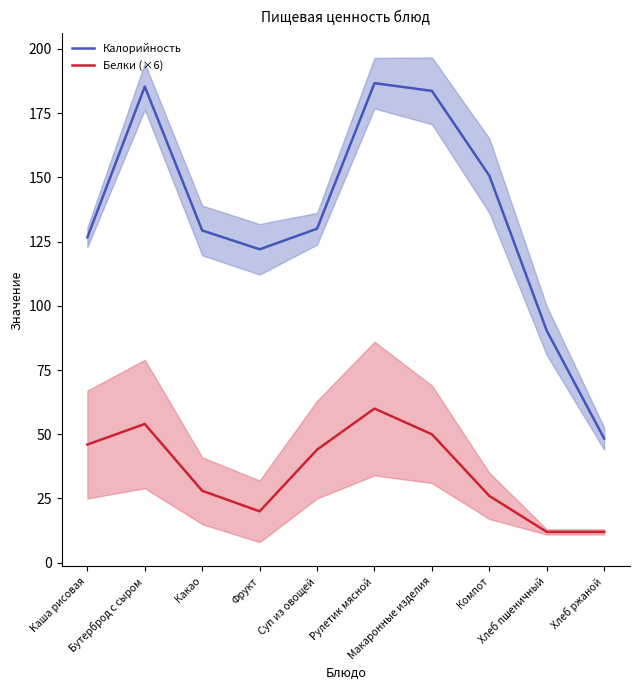

List the series in order of their overall mean, lowest first.

Белки (×6), Калорийность